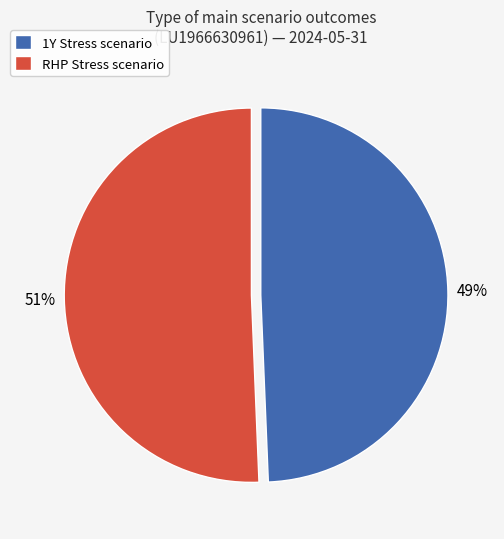

To the nearest percent, what is the combined percentage of RHP Stress scenario and 1Y Stress scenario?

100%